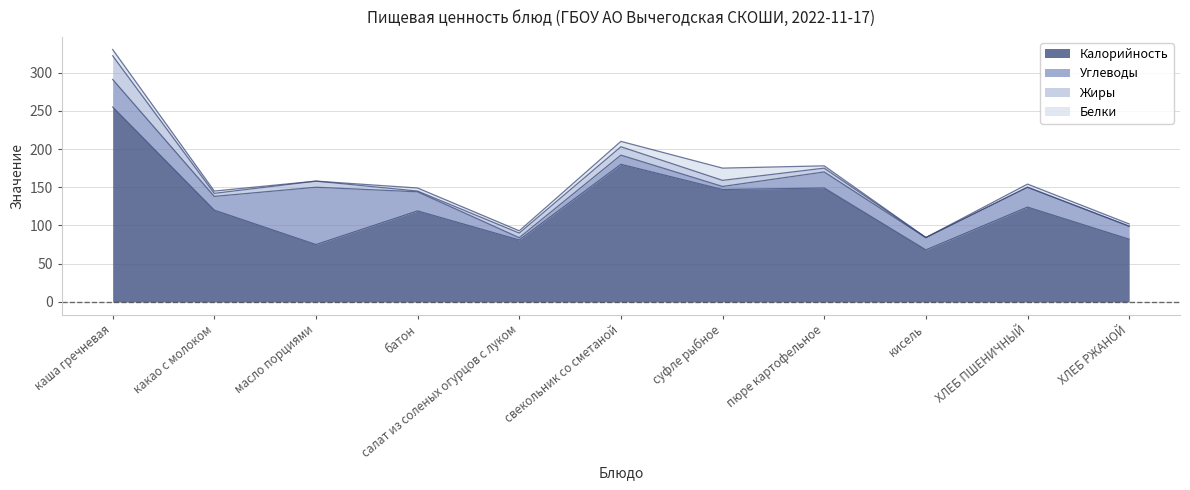

Read the Белки value at какао с молоком.

3.0